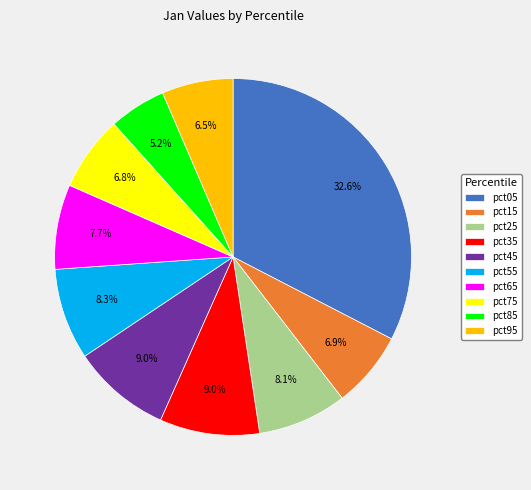

To the nearest percent, what is the combined percentage of pct15 and pct95?

13%